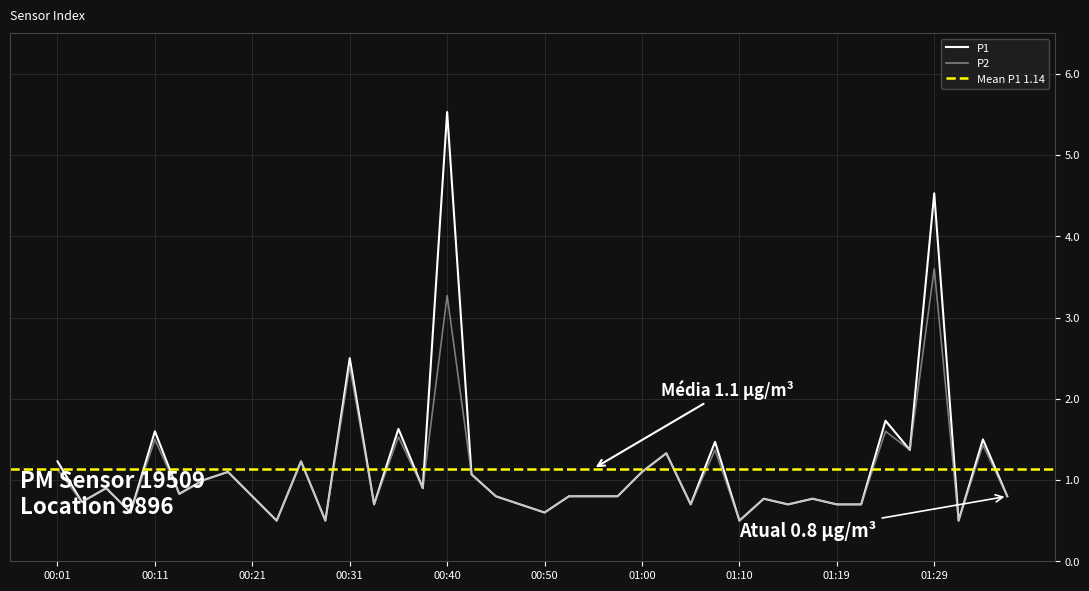

What are all the series names shown in the legend?

P1, P2